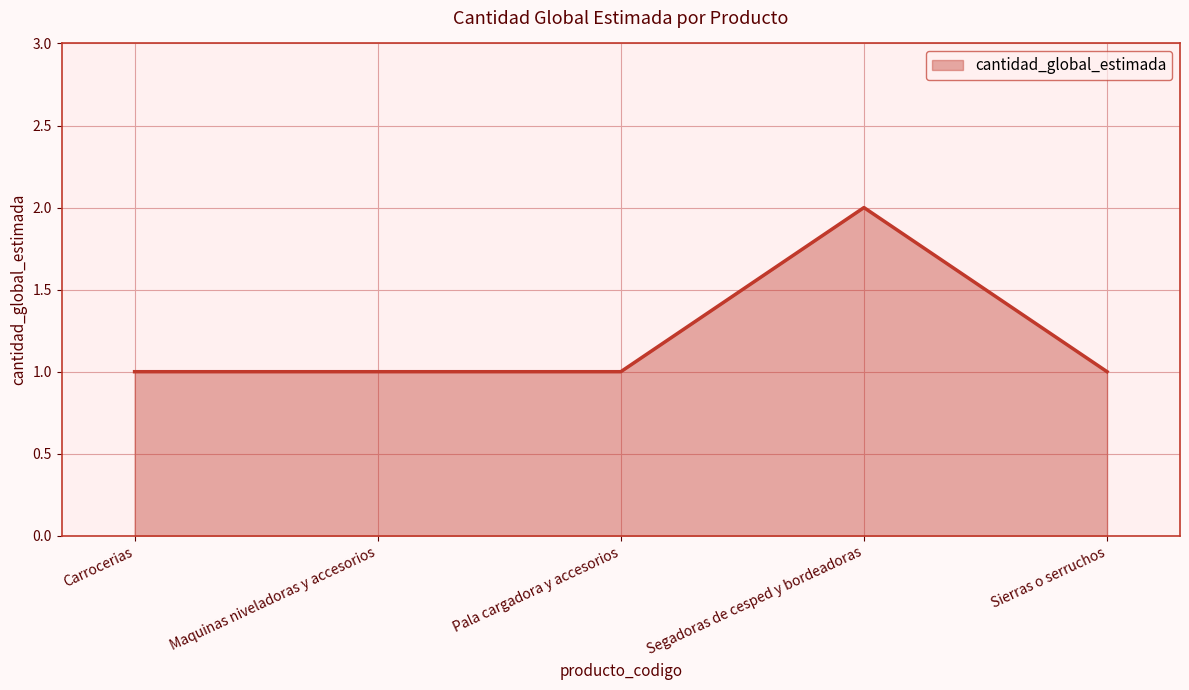

What is the ratio of the value at Maquinas niveladoras y accesorios to the value at Pala cargadora y accesorios?

1.0